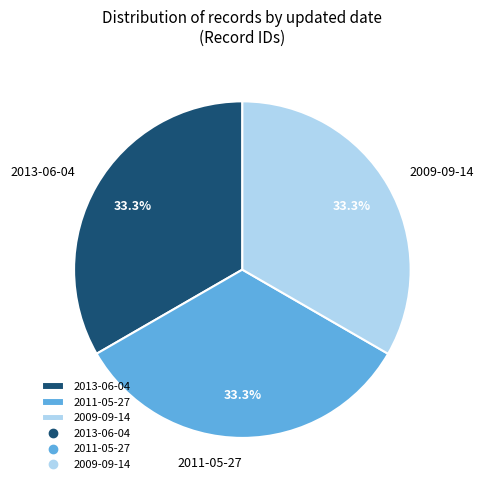

Is there any slice that represents more than half of the pie?

No